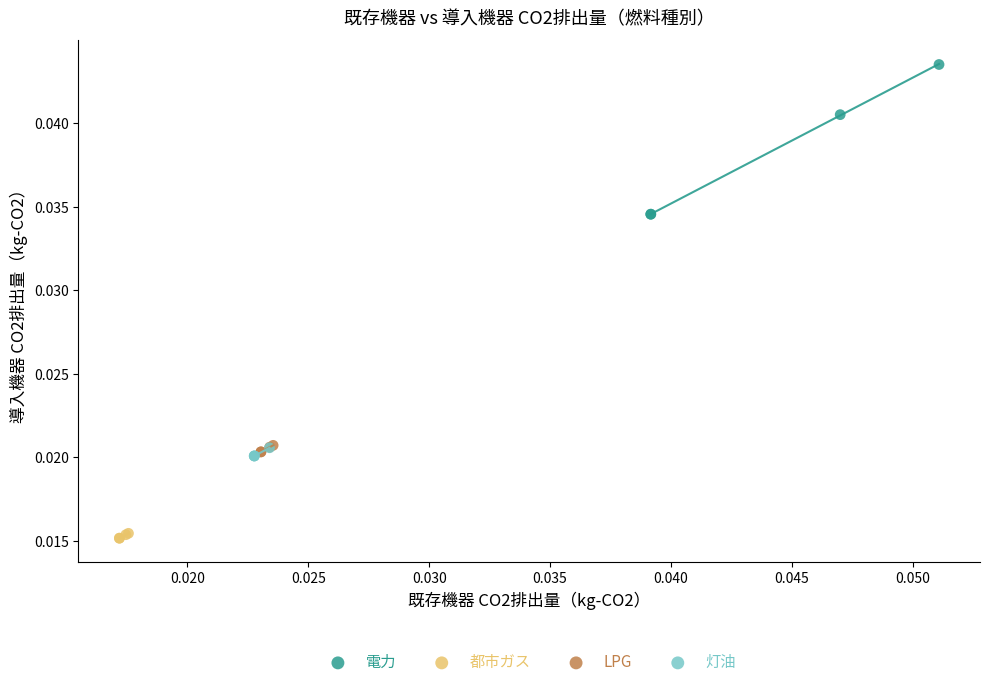

Which series has the widest spread of Y values?

電力